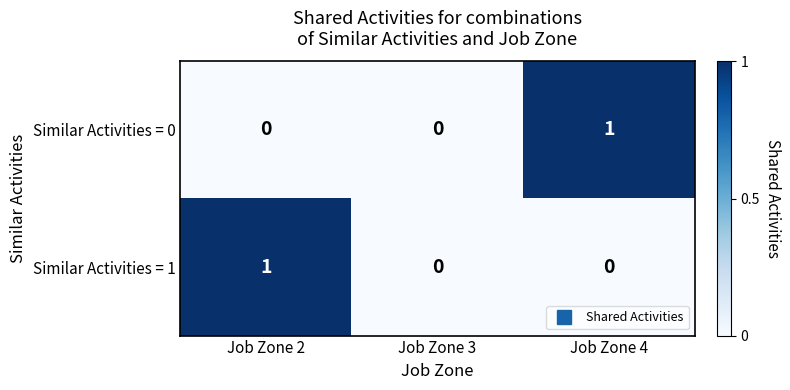

Count the Similar Activities = 0 values in the range 0 to 1.

3